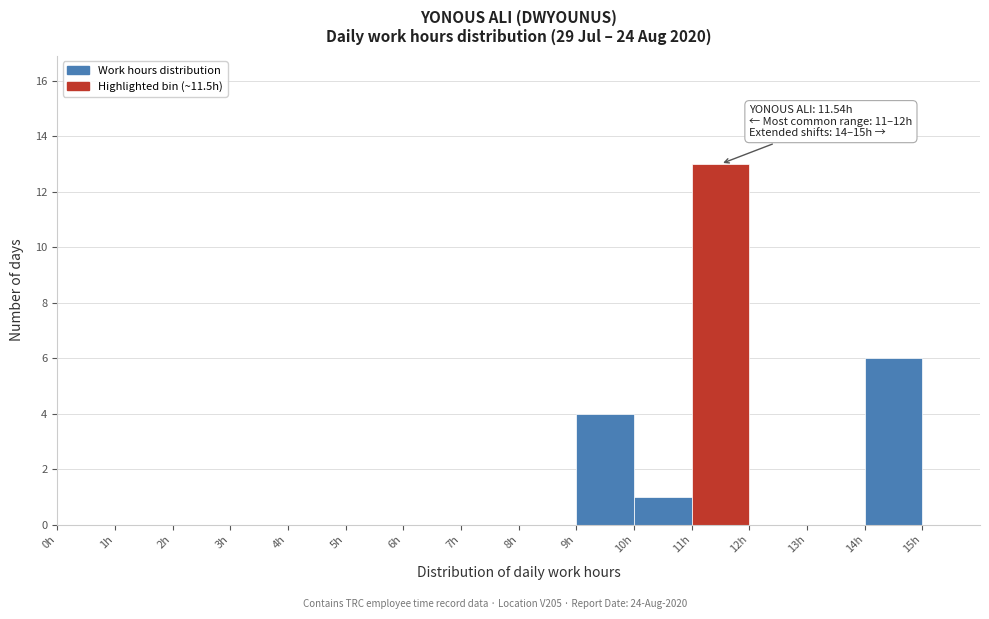

Which range on the x-axis has the tallest bar?

11 to 12